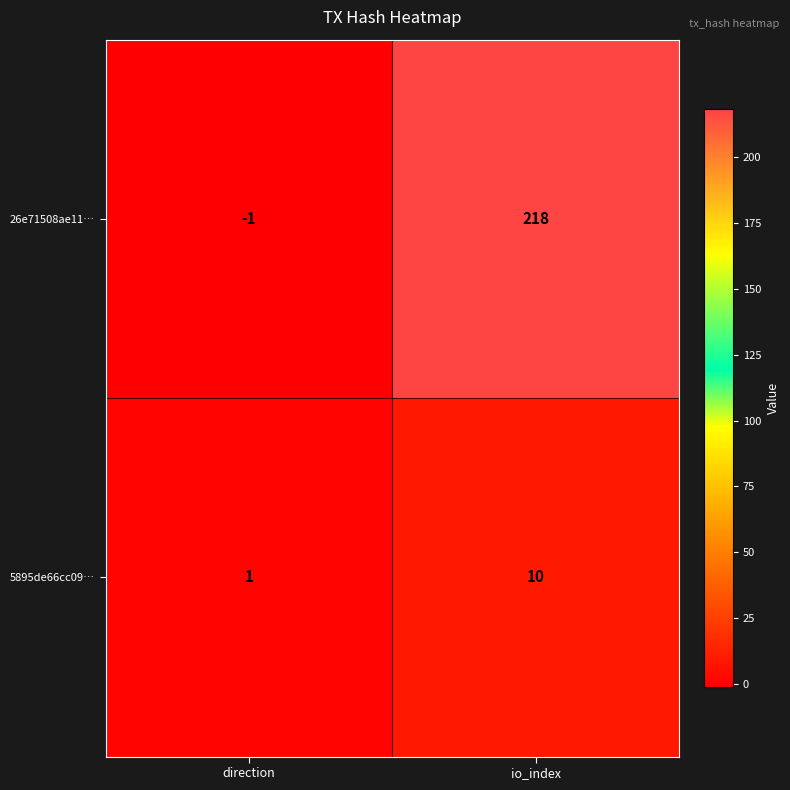

Is the value of 5895de66cc09… at io_index greater than the value of 26e71508ae11… at io_index?

No